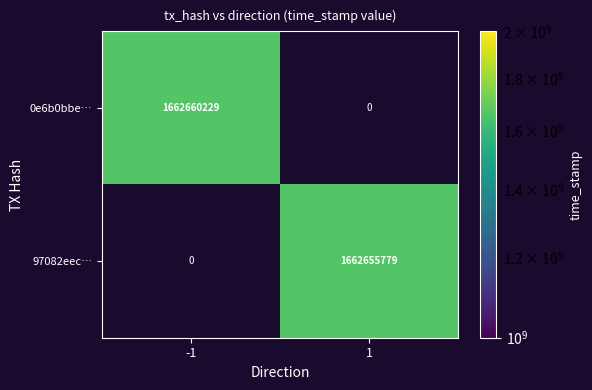

True or false: 0e6b0bbe… has a value of 1662660229 at -1.

True